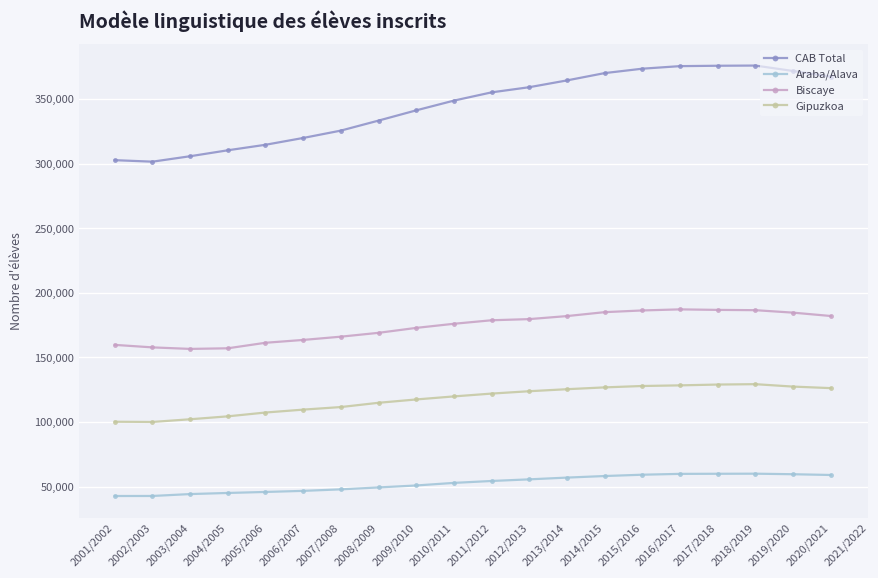

What is the difference between the maximum and minimum values in the CAB Total series?

74388